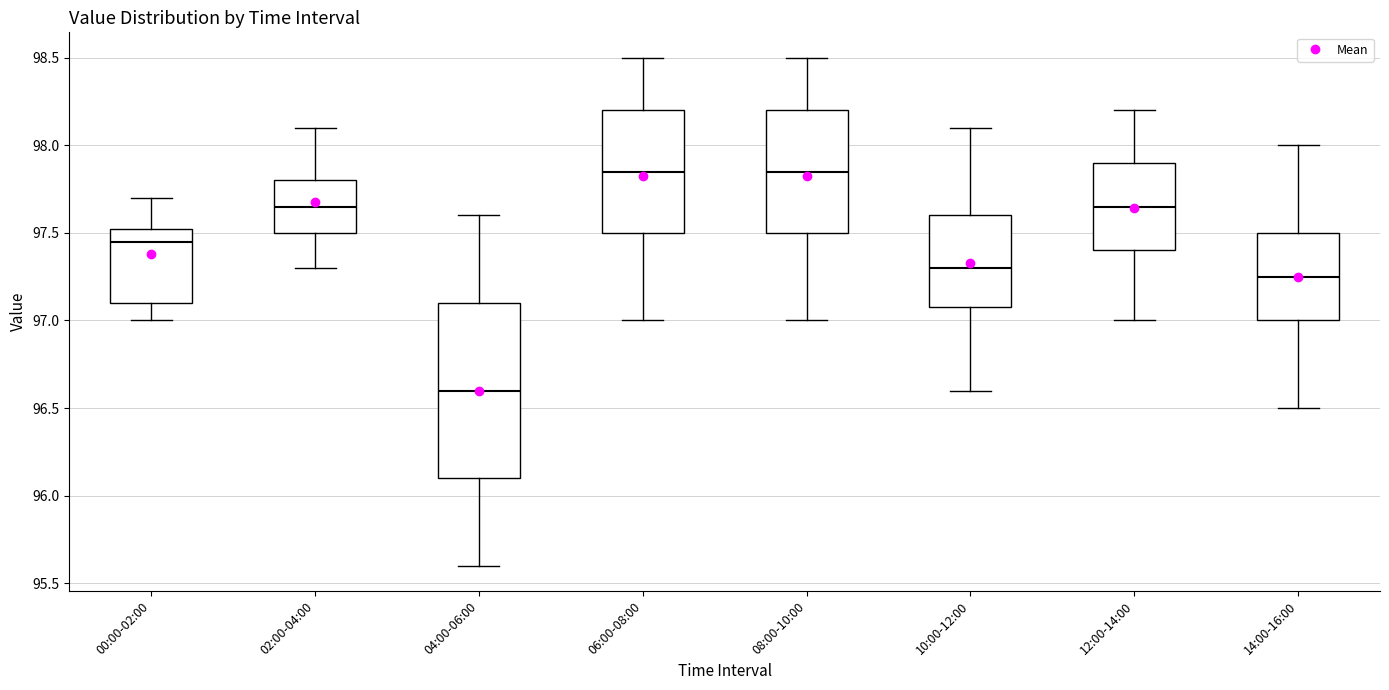

Where does the median line of the box for 02:00-04:00 sit on the y-axis? The values are not printed on the chart, so give them approximately, as read against the axis.

97.65